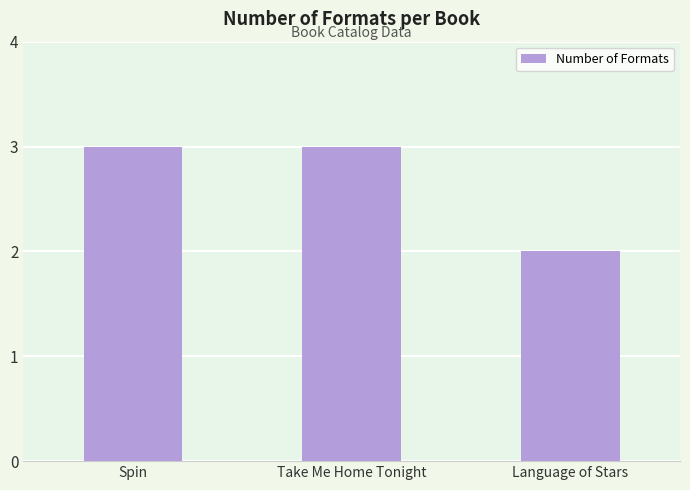

Is it true that the value at Language of Stars is 2?

True